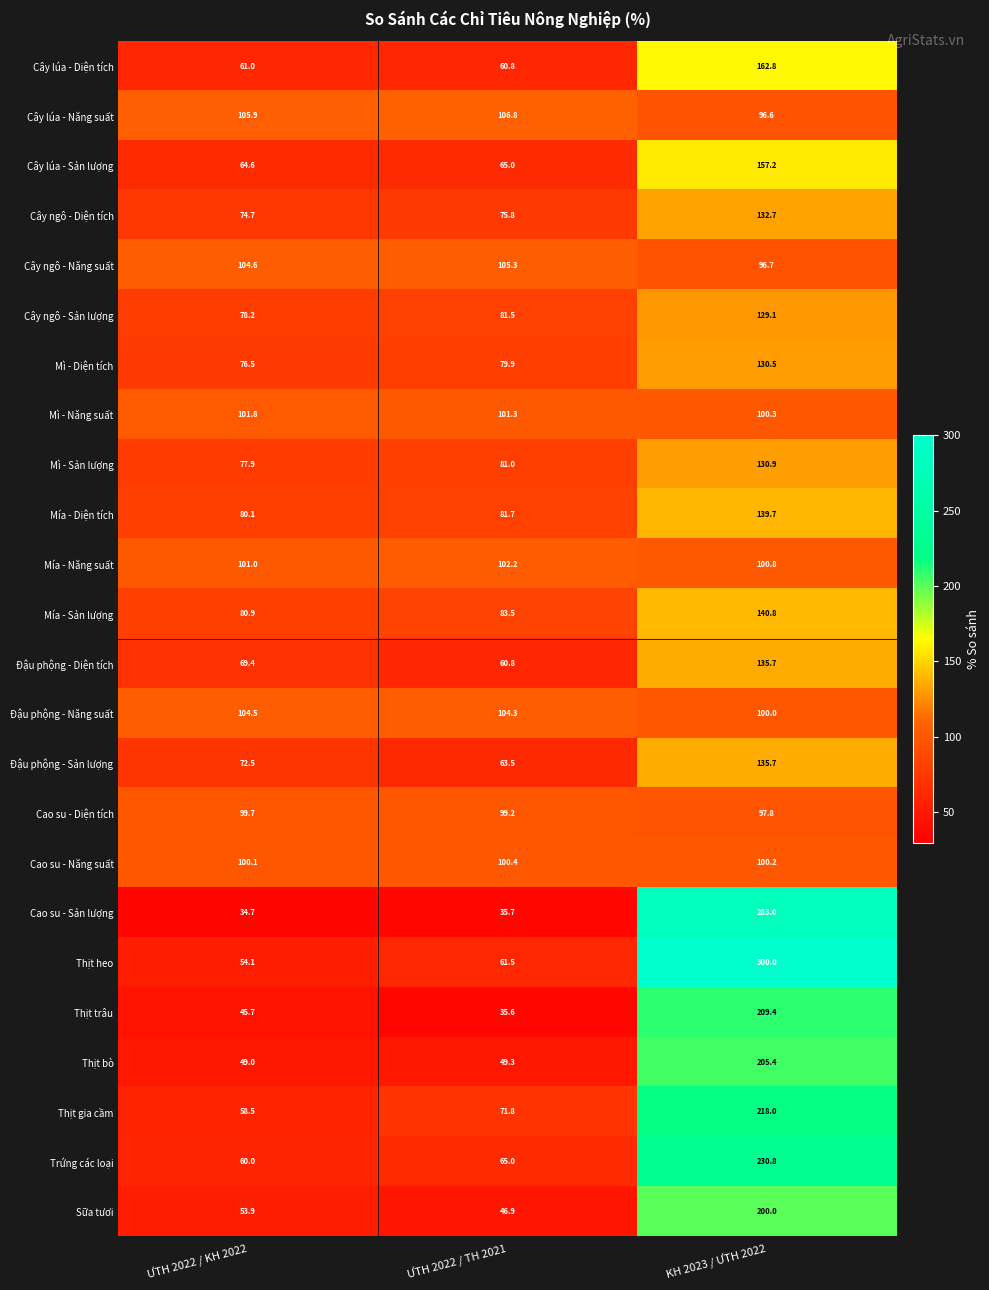

The Cây lúa - Năng suất series shows 106.8 at ƯTH 2022 / TH 2021. True or false?

True